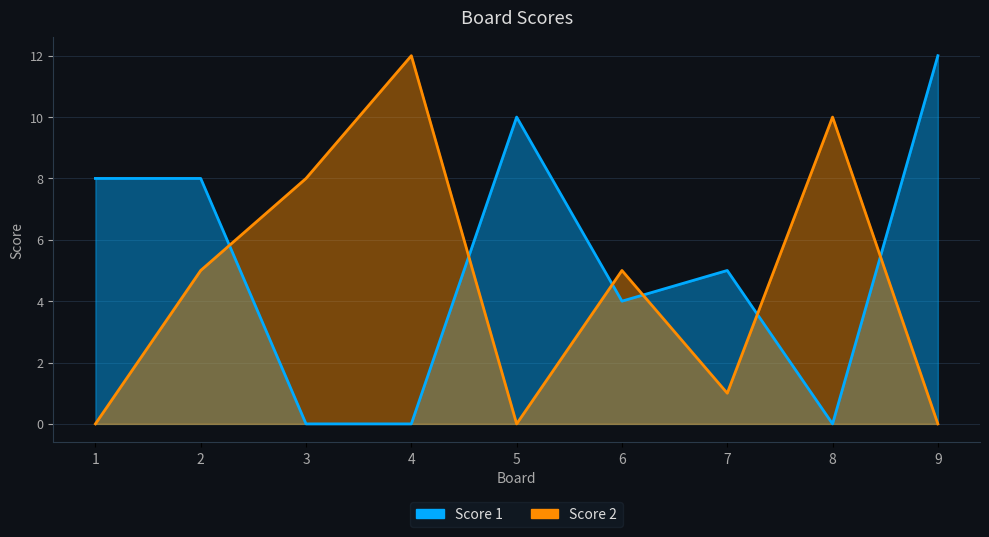

How many times do Score 1 and Score 2 cross each other?

6